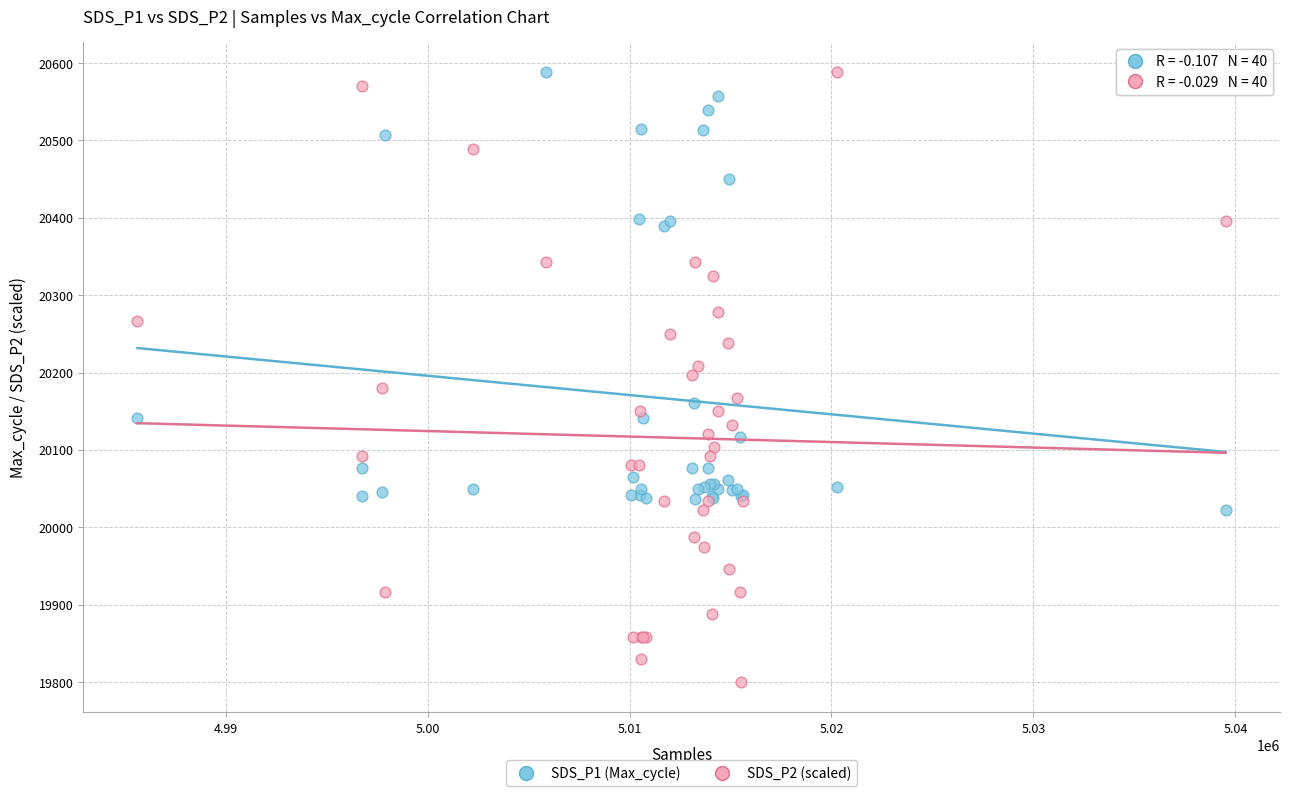

Which series contains the lowest Y value?

SDS_P2 (scaled)